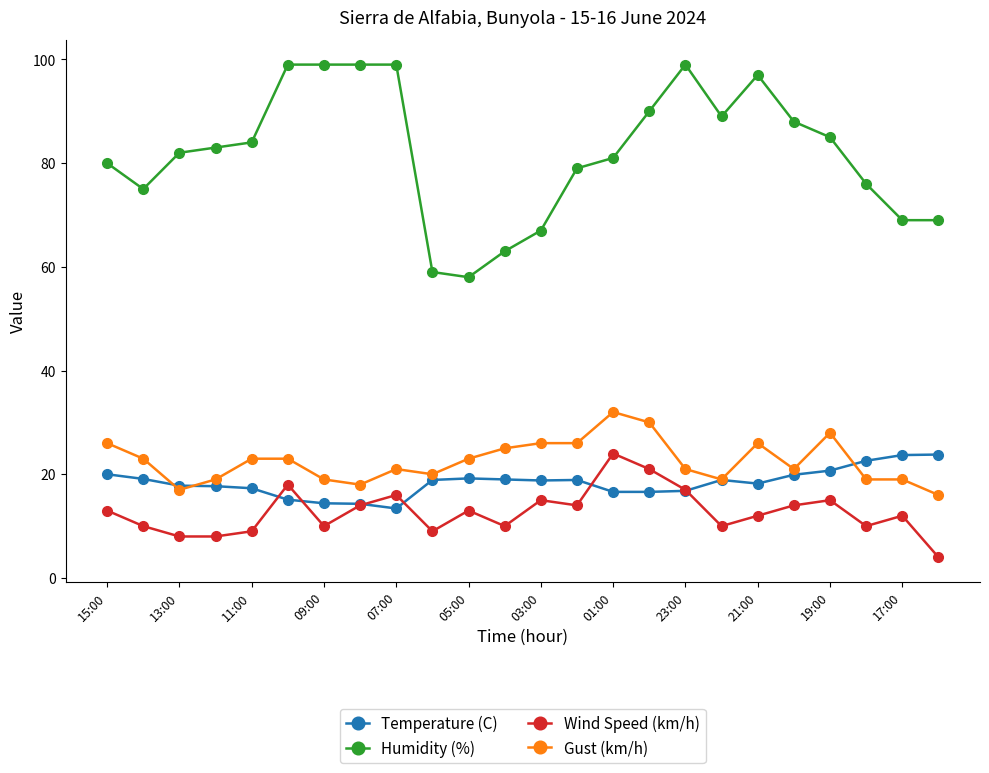

True or false: Gust (km/h) and Temperature (C) intersect in this chart.

True